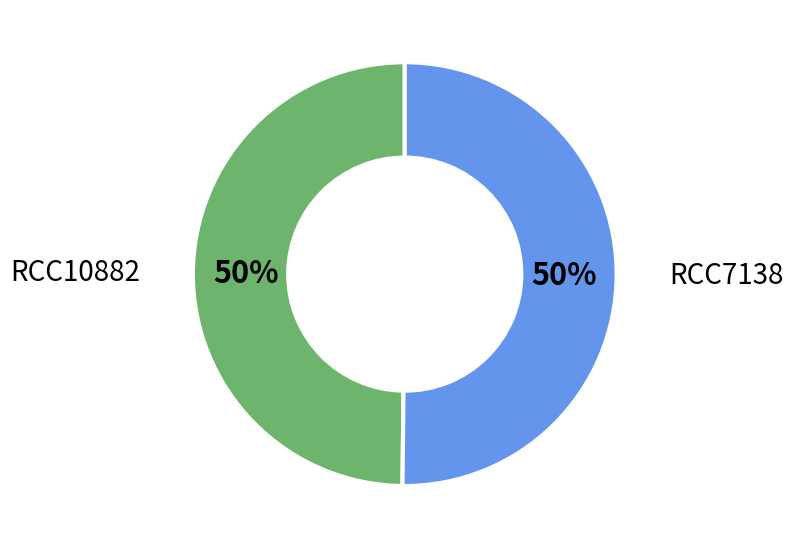

To the nearest percent, what is the average slice percentage?

50%